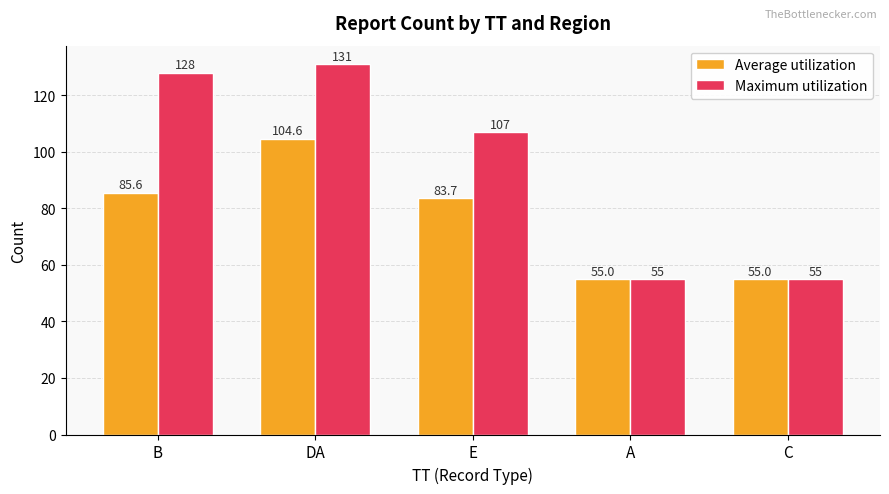

What is the difference between the second highest and minimum values in the Average utilization series?

30.6